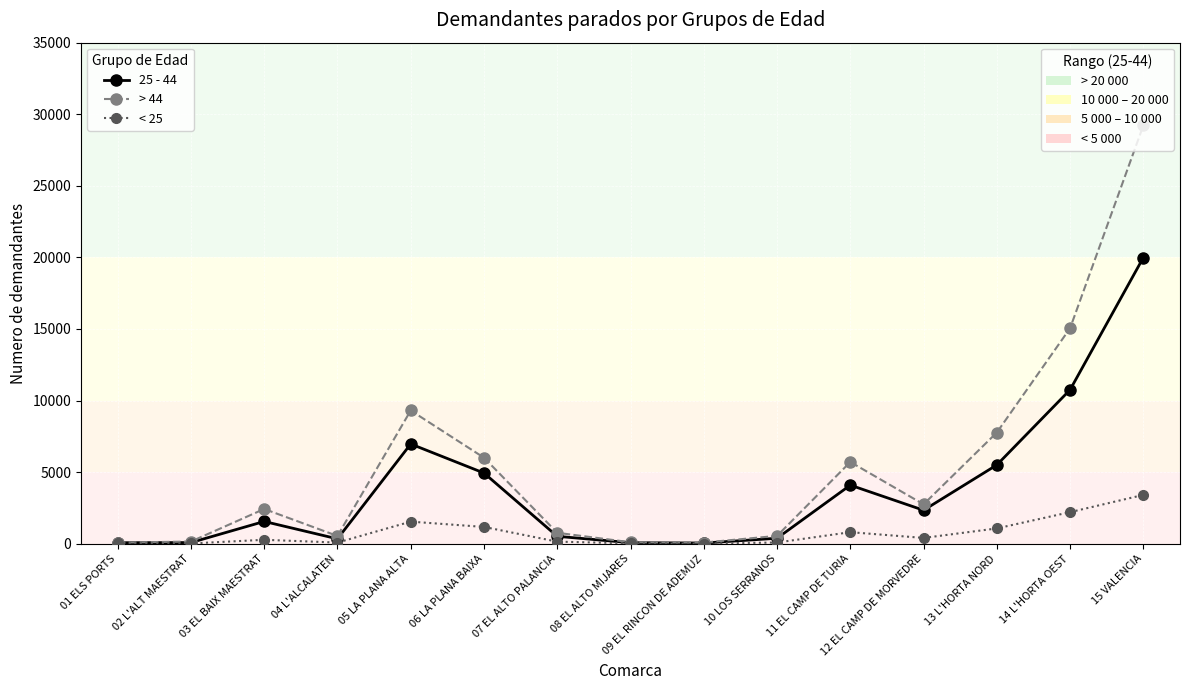

What is the label of the 12th point from the left?

12 EL CAMP DE MORVEDRE